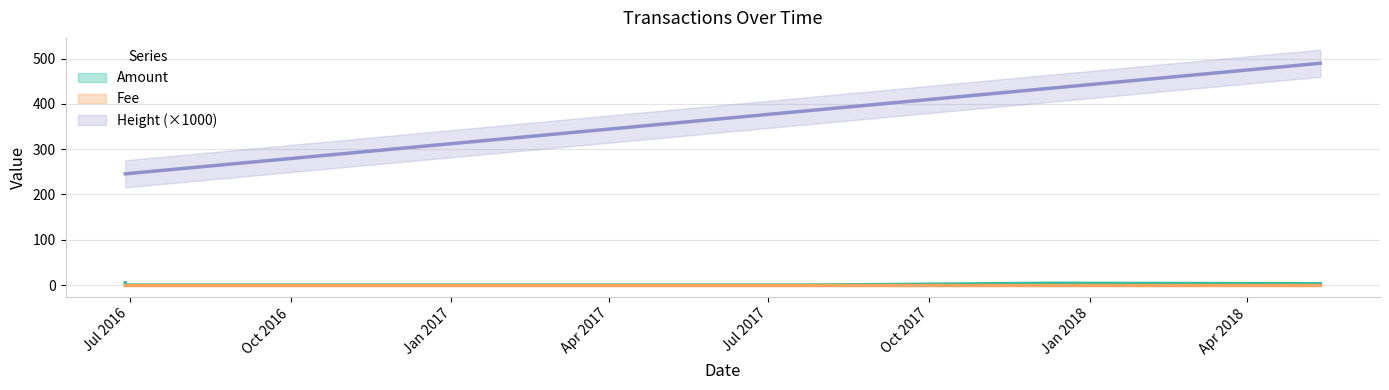

What is the label of the 5th point from the right?

Amount